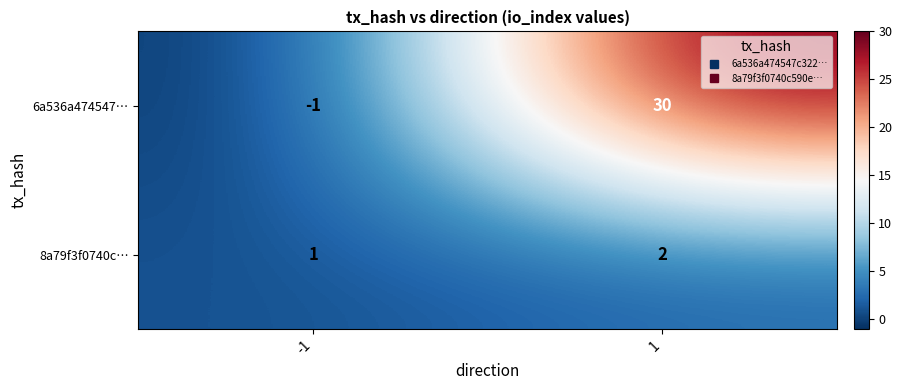

The 8a79f3f0740c… series shows 1 at -1. True or false?

True